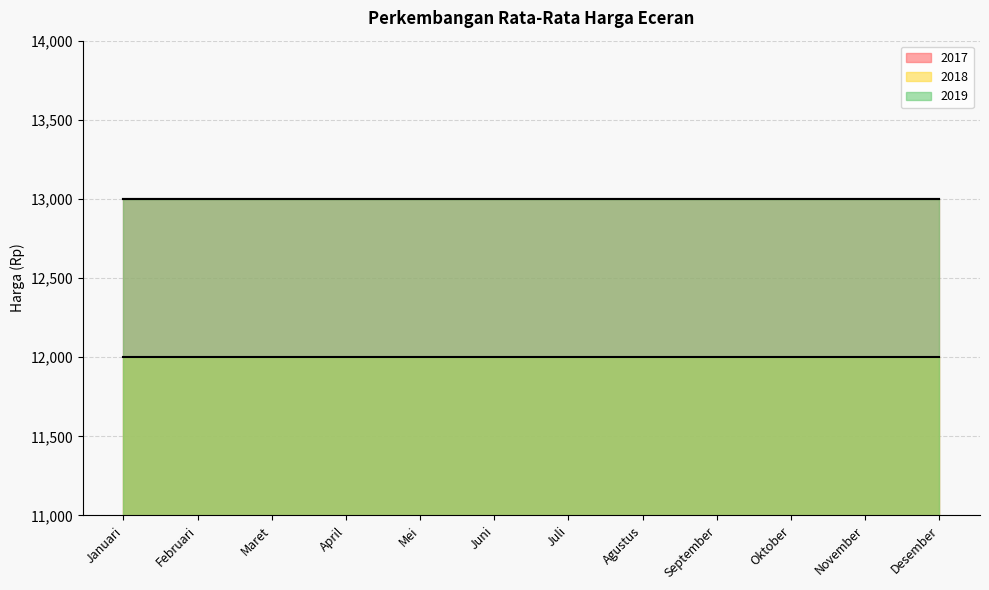

Between Mei and November, which is larger?

Mei